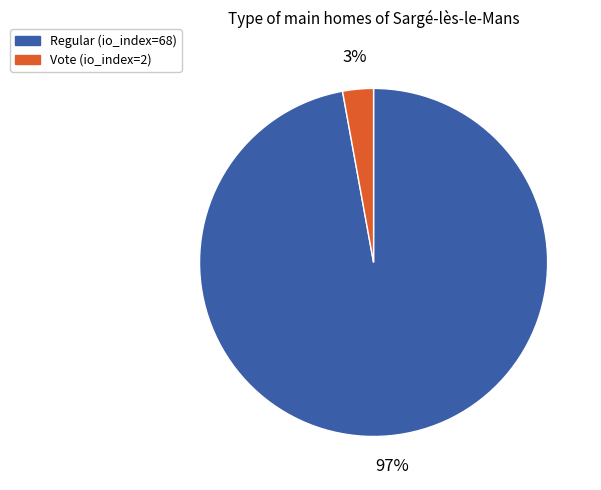

Which slice is the smallest?

Vote (io_index=2)